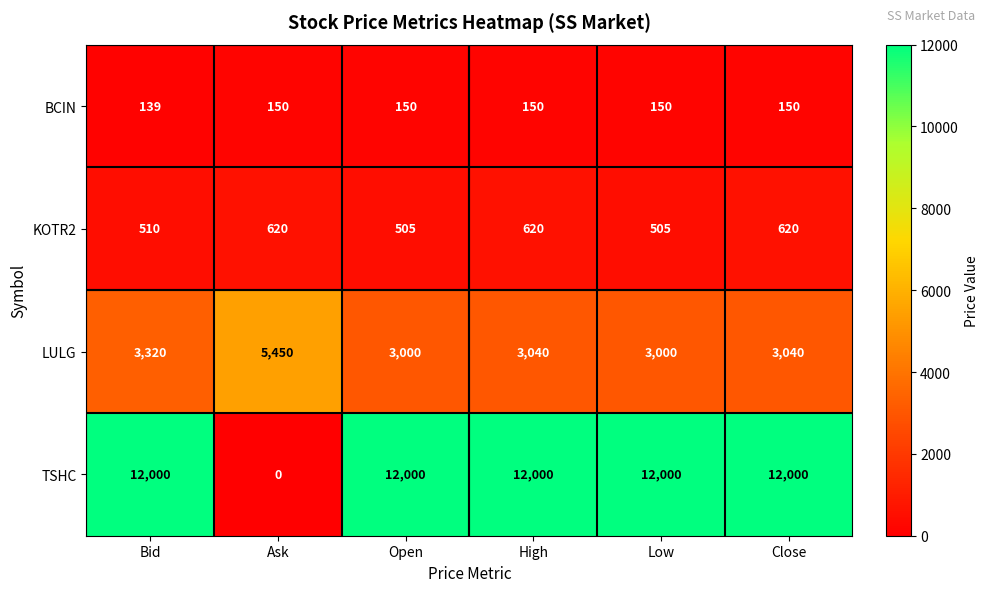

Where is LULG nearest to the value 4225?

Bid